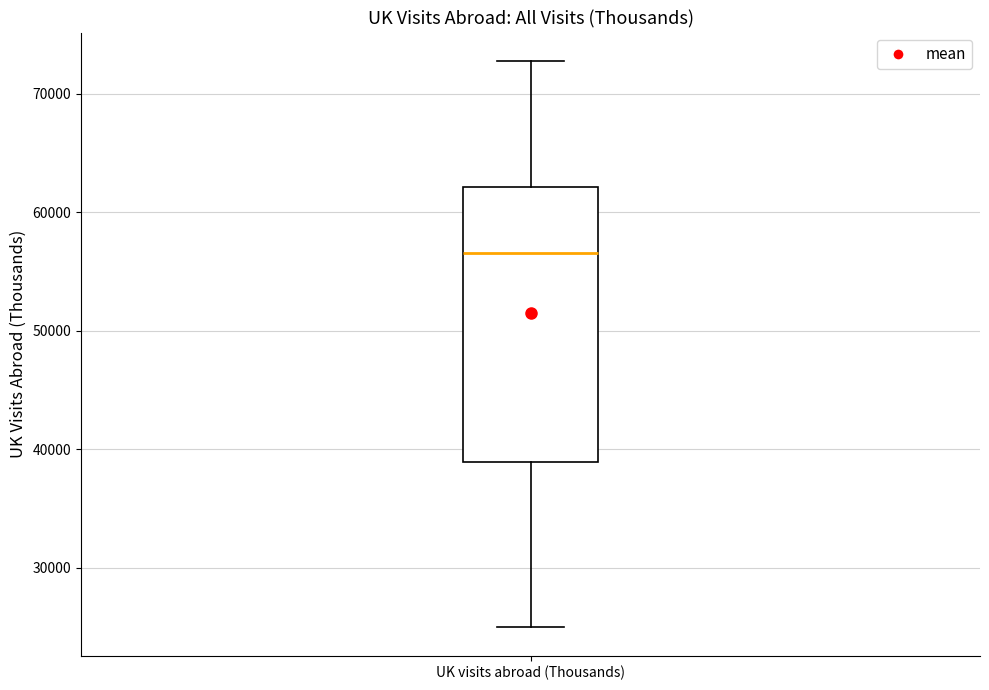

Read this box plot against the y-axis: the position of the median line, the range covered by the box, and the ends of both whiskers. The values are not printed on the chart, so give them approximately, as read against the axis.

median 57000, box 39000 to 62000, whiskers 25000 to 73000